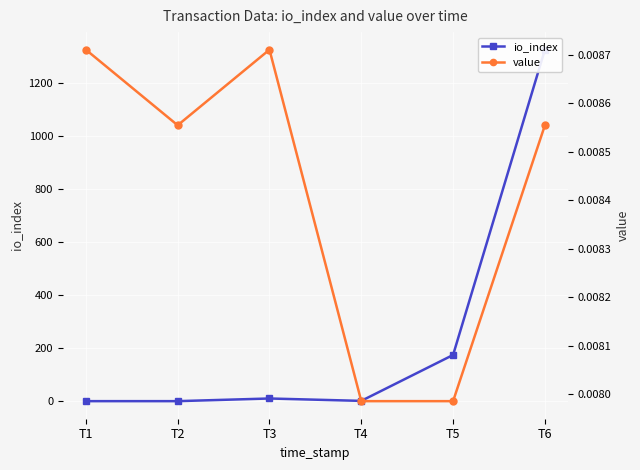

Which series changed the most between T1 and T3?

io_index